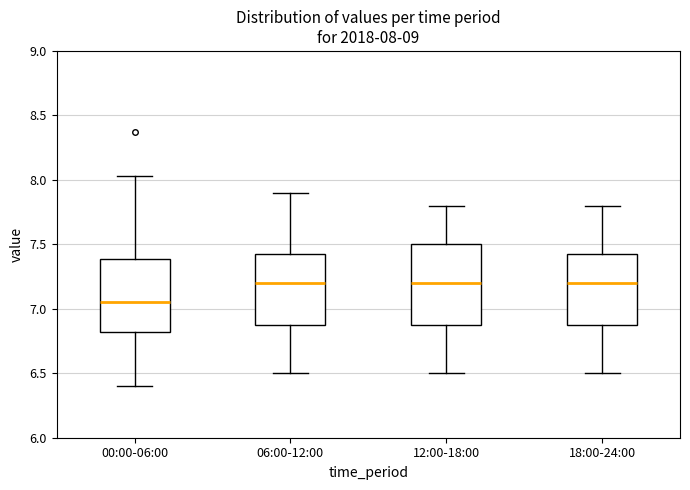

Which box has the lowest median line?

00:00-06:00